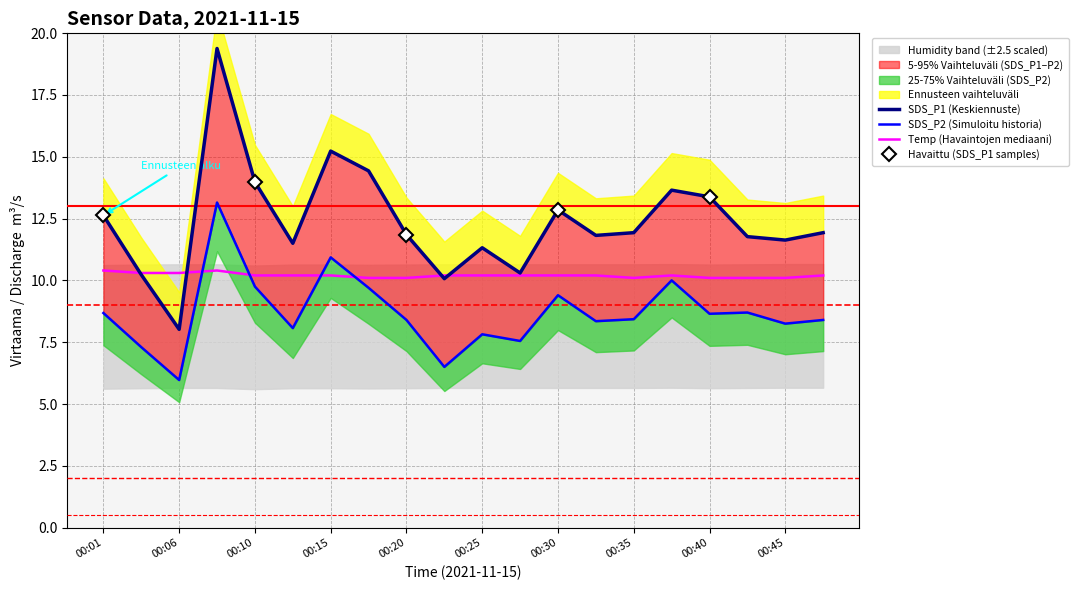

What is the lowest value of the SDS_P1 series?

8.0